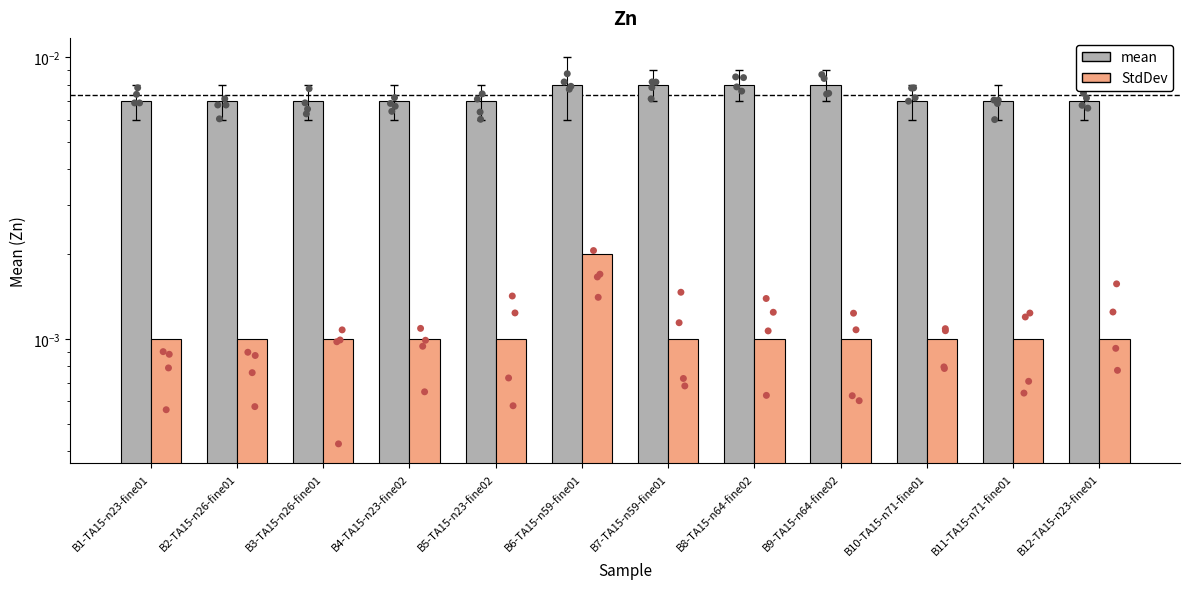

Is the value of mean at B11-TA15-n71-fine01 greater than the value of StdDev at B4-TA15-n23-fine02?

Yes